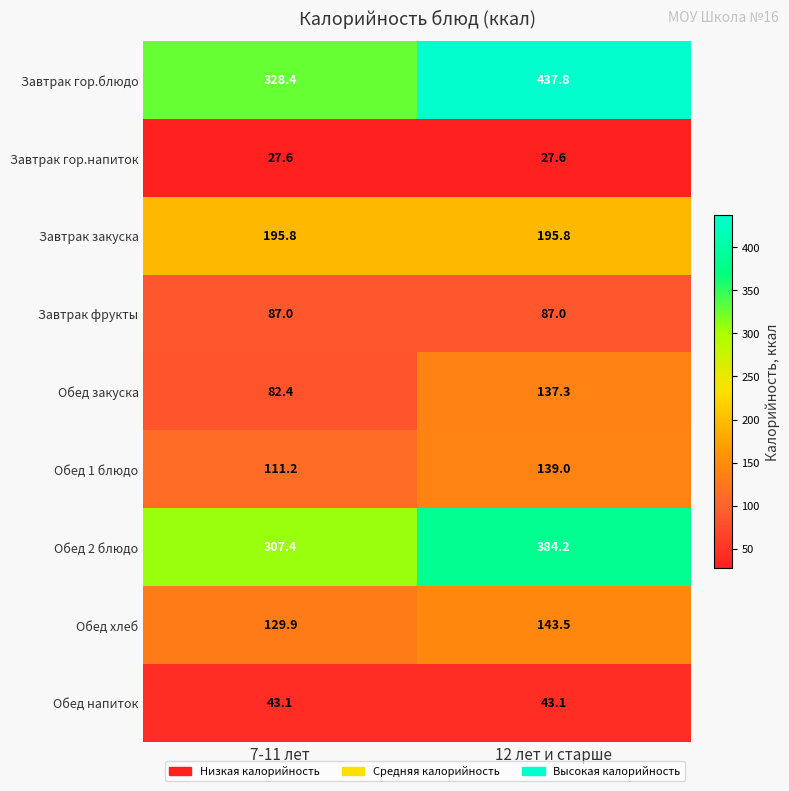

Reading right to left, list all the values displayed in this chart.

Завтрак гор.блюдо: 12 лет и старше=437.8	7-11 лет=328.4
Завтрак гор.напиток: 12 лет и старше=27.6	7-11 лет=27.6
Завтрак закуска: 12 лет и старше=195.8	7-11 лет=195.8
Завтрак фрукты: 12 лет и старше=87.0	7-11 лет=87.0
Обед закуска: 12 лет и старше=137.3	7-11 лет=82.4
Обед 1 блюдо: 12 лет и старше=139.0	7-11 лет=111.2
Обед 2 блюдо: 12 лет и старше=384.2	7-11 лет=307.4
Обед хлеб: 12 лет и старше=143.5	7-11 лет=129.9
Обед напиток: 12 лет и старше=43.1	7-11 лет=43.1